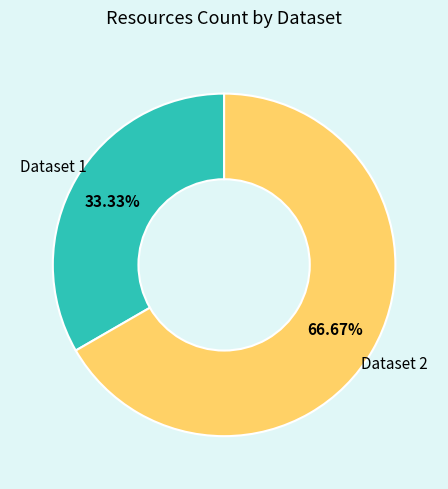

How many slices are in this pie chart?

2